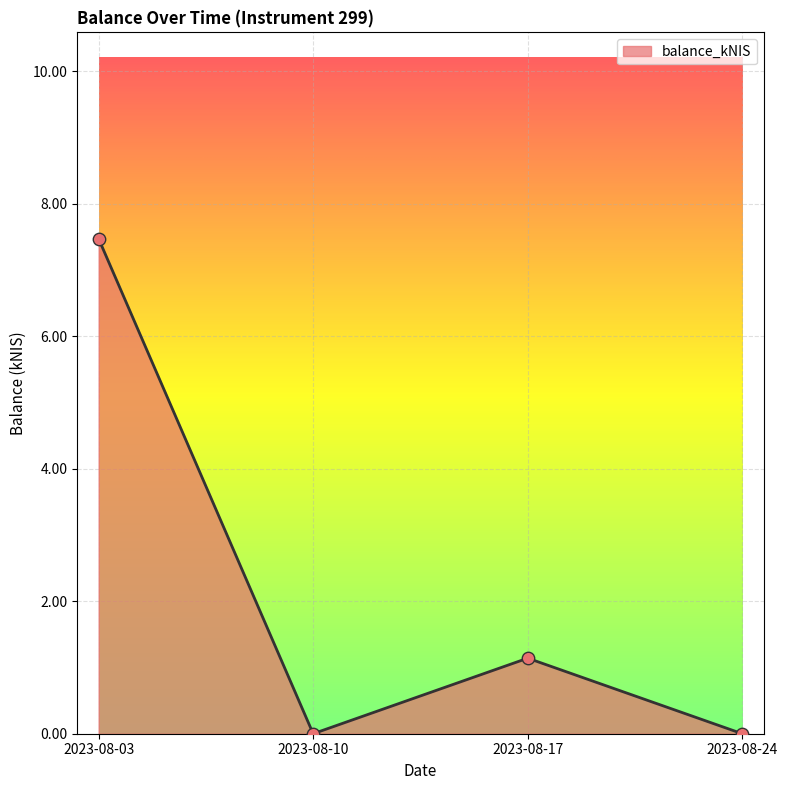

What is the change in value from 2023-08-10 to 2023-08-17?

+1.1